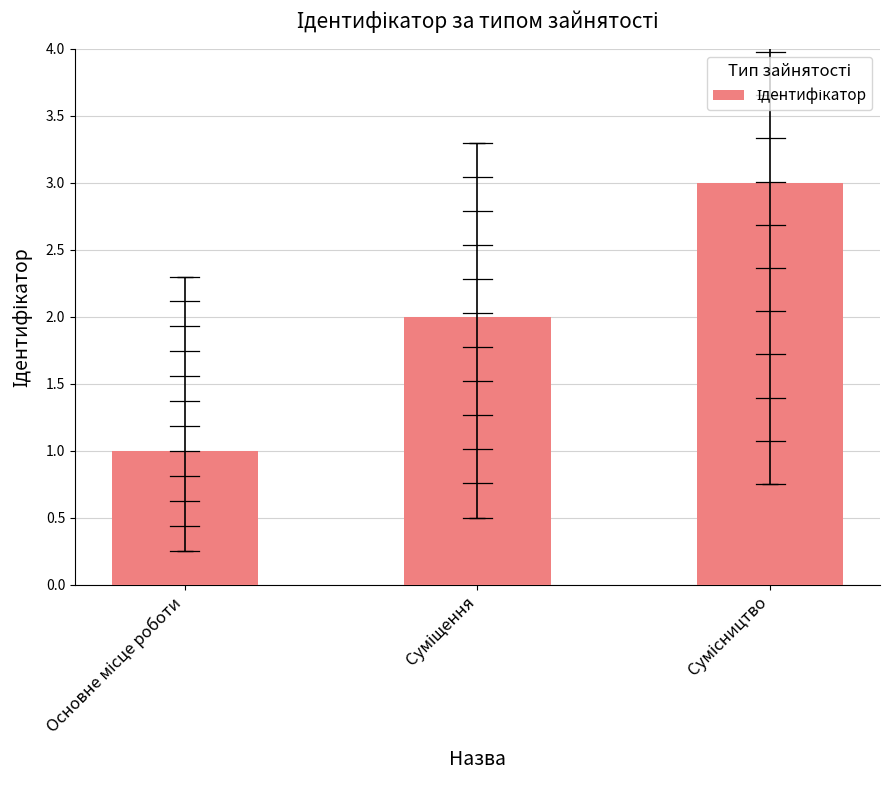

What is the greatest value displayed?

3